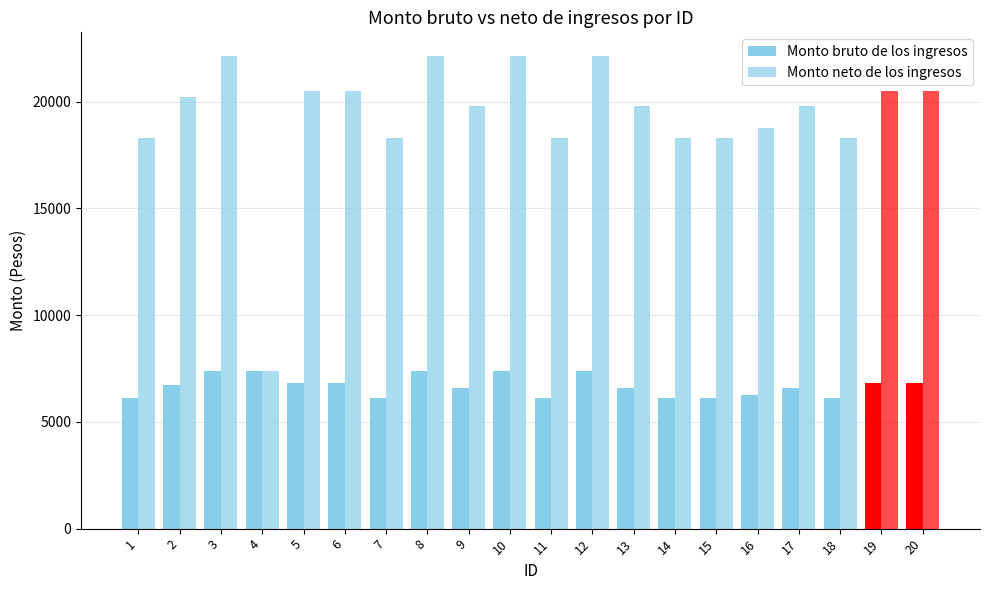

What is the spread (max minus min) of values at 11?

12188